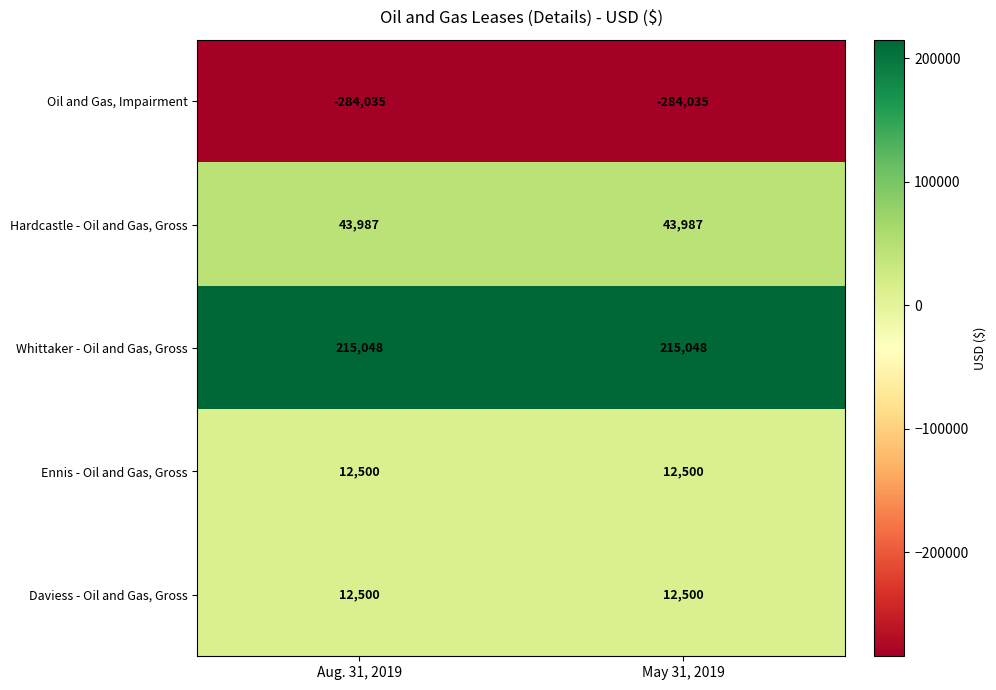

What is the difference between the highest and lowest values at Aug. 31, 2019?

499083